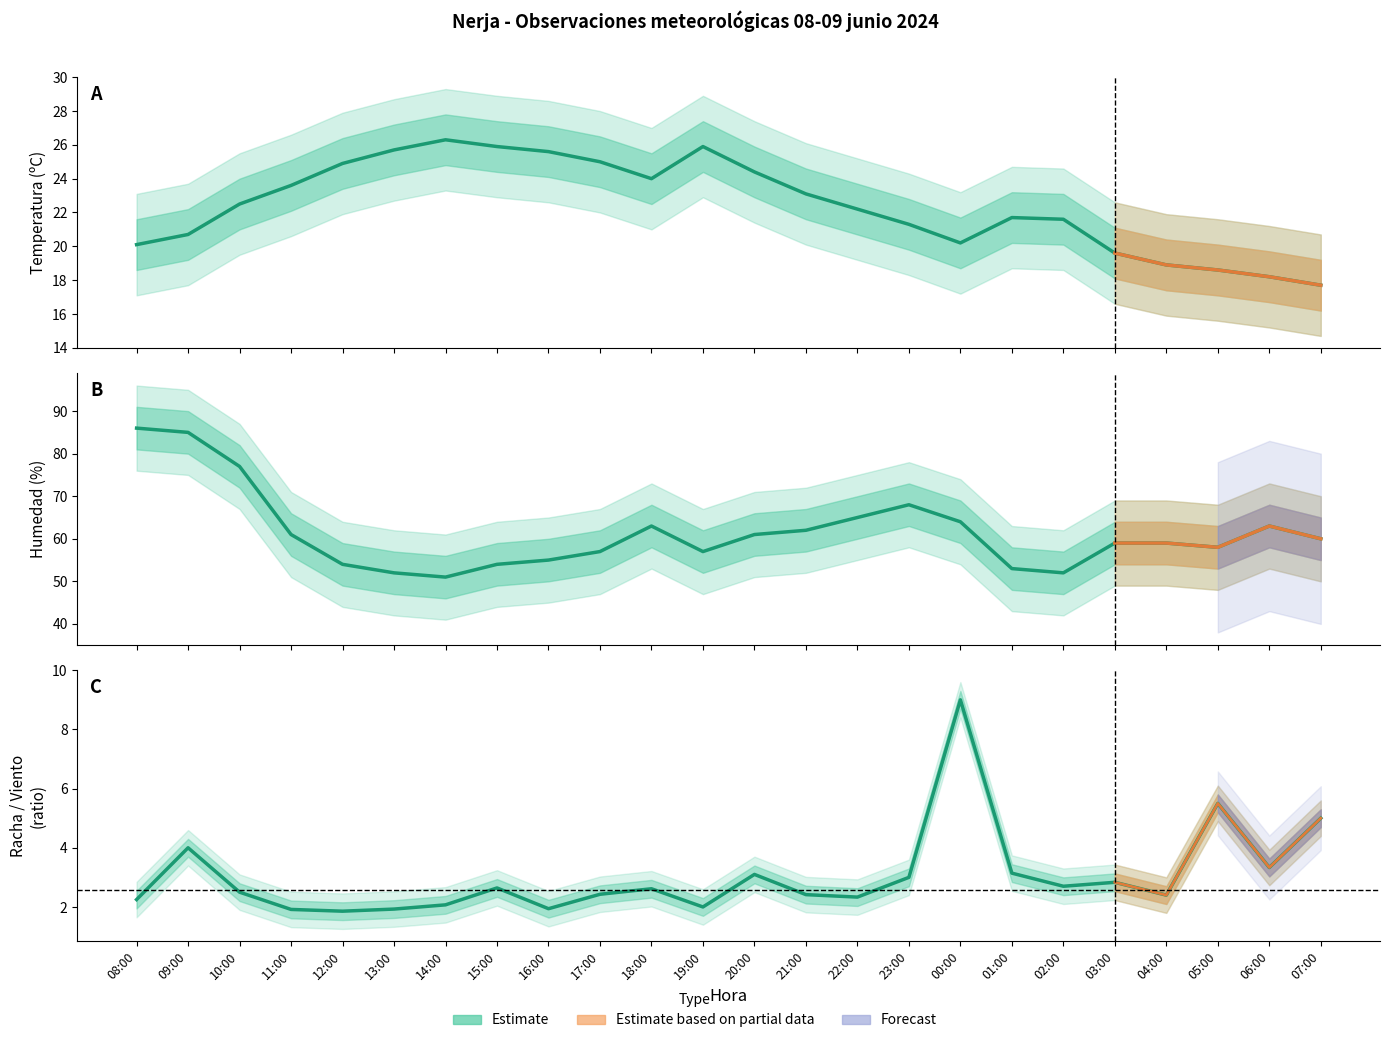

At which category is the sum across all series the highest?

08:00